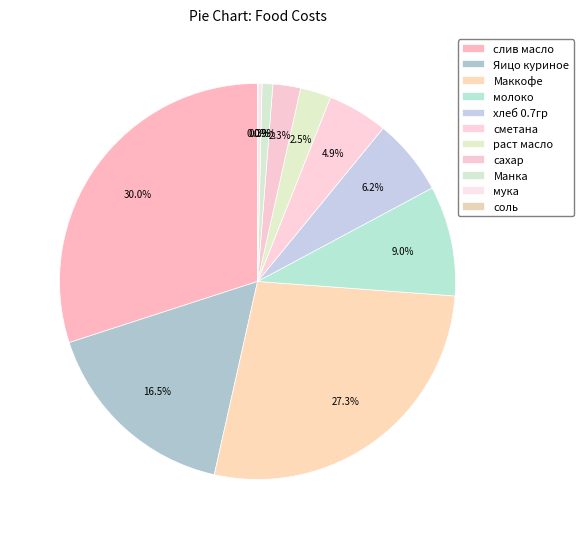

The Яицо куриное slice represents 29% of the pie. True or false?

False